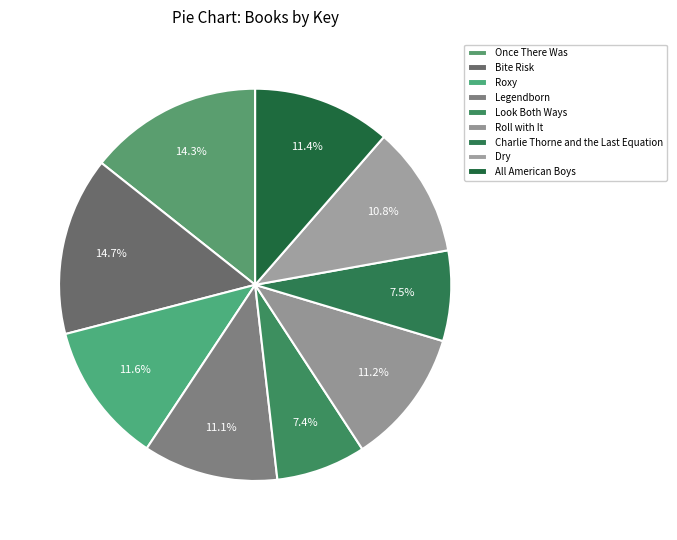

Rank the categories by value from highest to lowest.

Bite Risk, Once There Was, Roxy, All American Boys, Roll with It, Legendborn, Dry, Charlie Thorne and the Last Equation, Look Both Ways